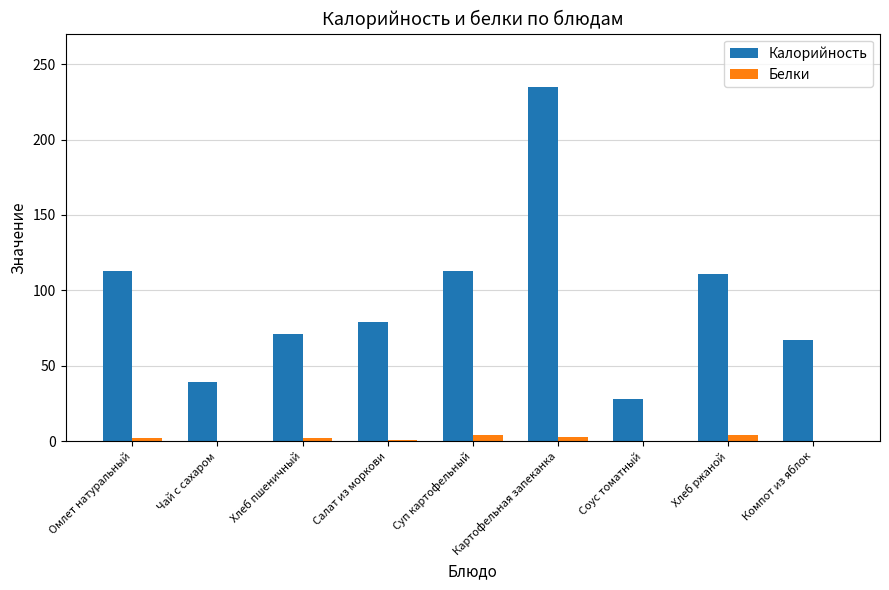

What is the maximum value shown in the chart?

235